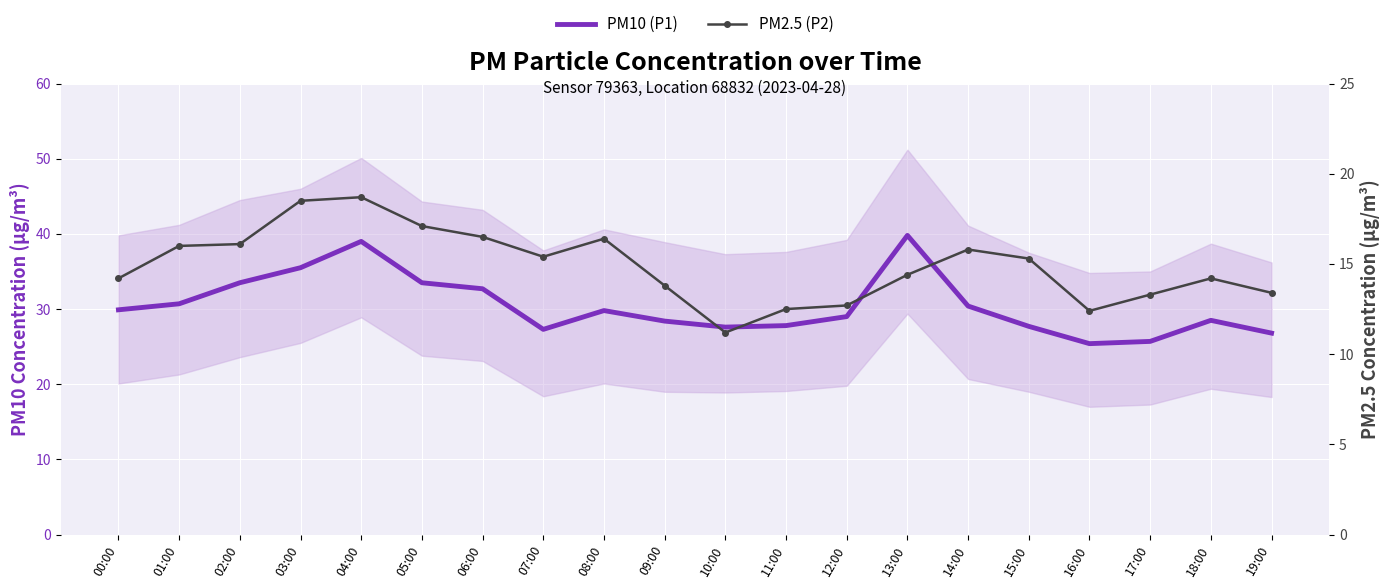

Which series has the widest spread of values?

PM10 (P1)